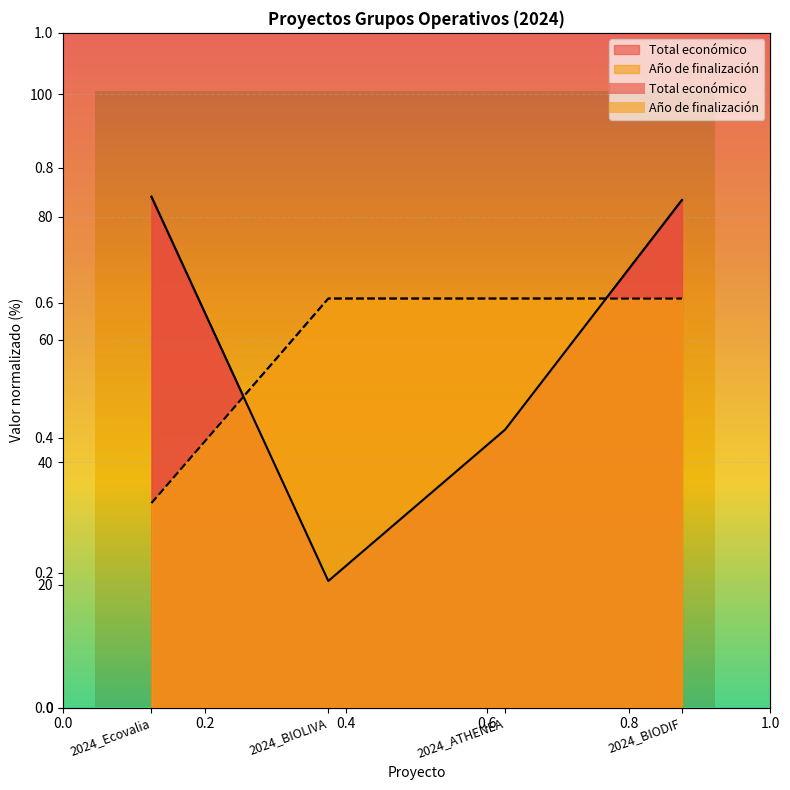

How many values in the Total económico series exceed 82?

2